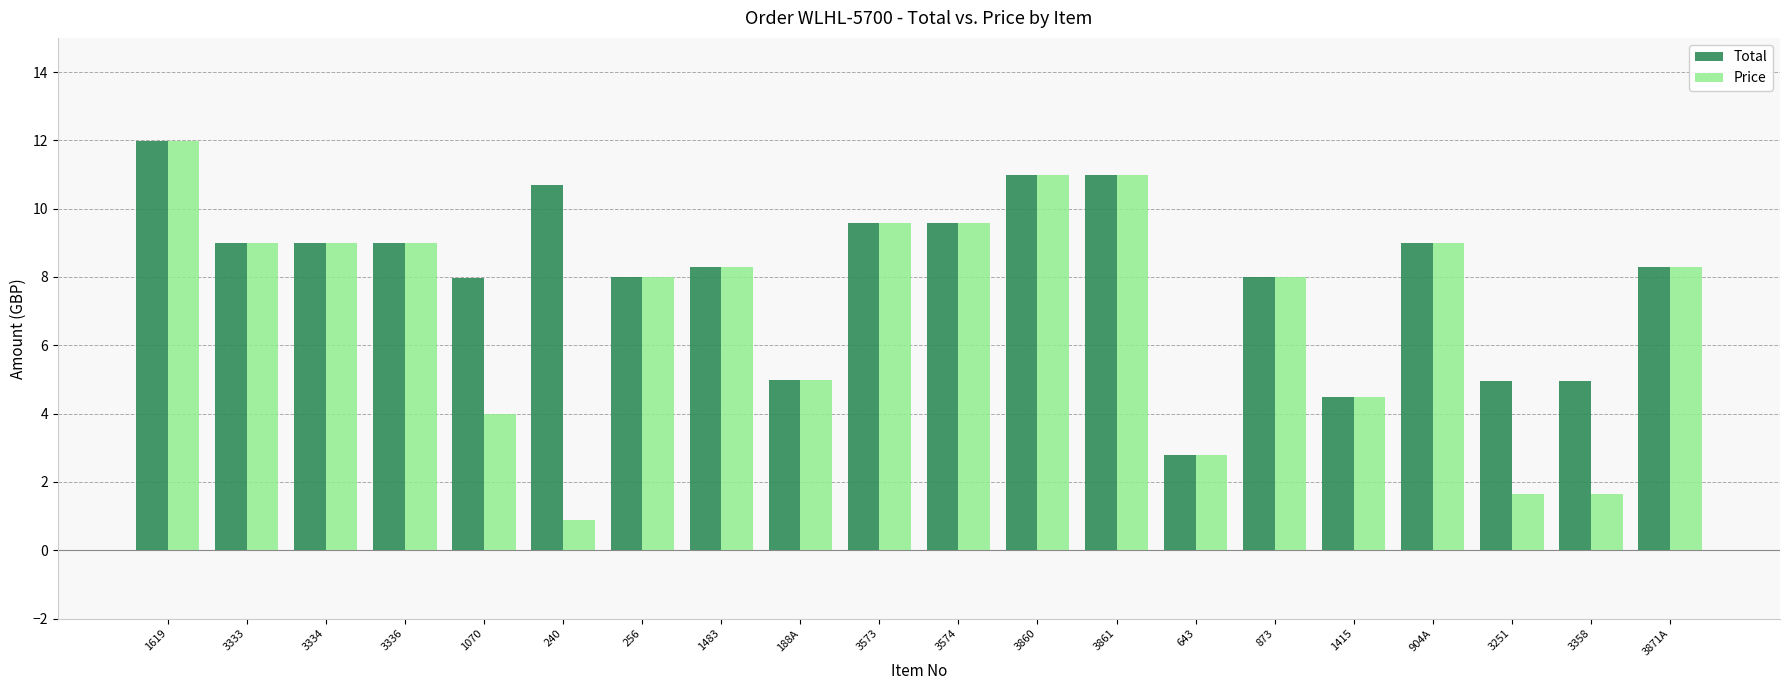

What is the minimum value shown in the chart?

0.9